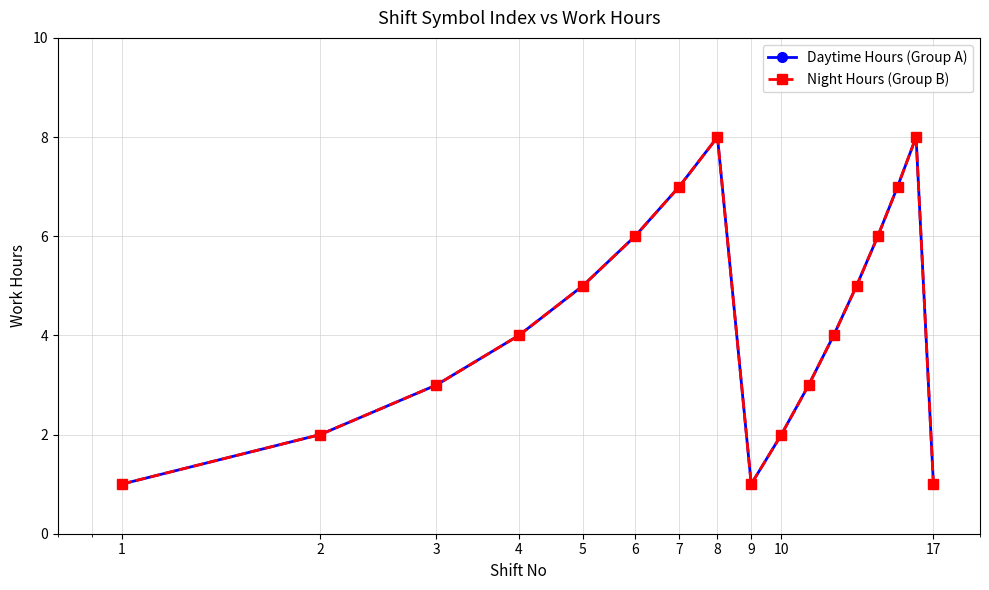

What are all the series names shown in the legend?

Daytime Hours (Group A), Night Hours (Group B)